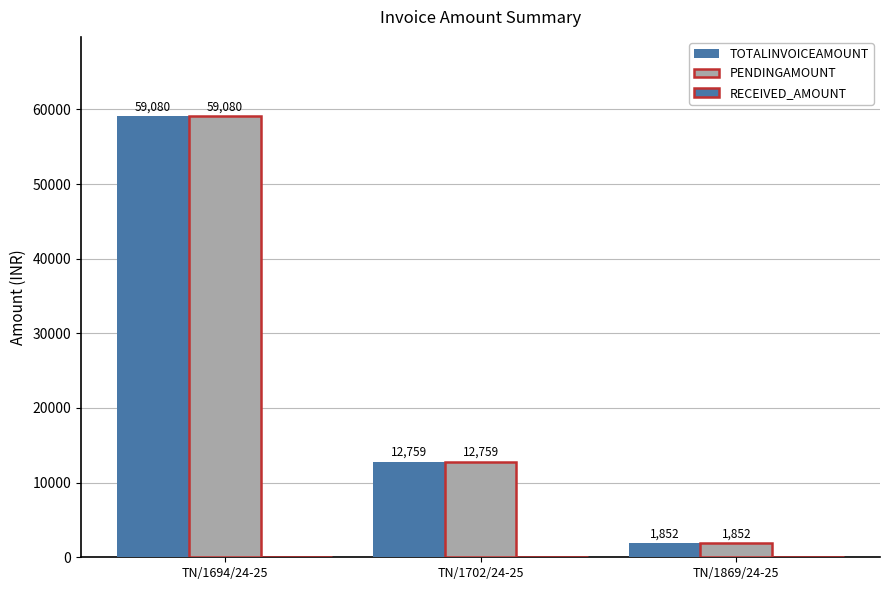

How many groups of bars are there?

3